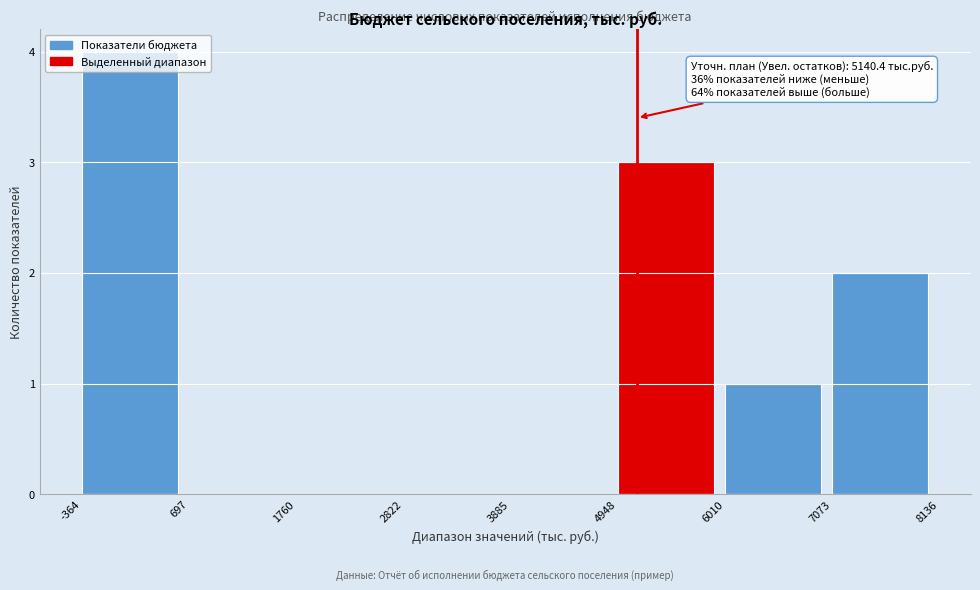

Over which range of the x-axis is the bar tallest?

-364 to 697